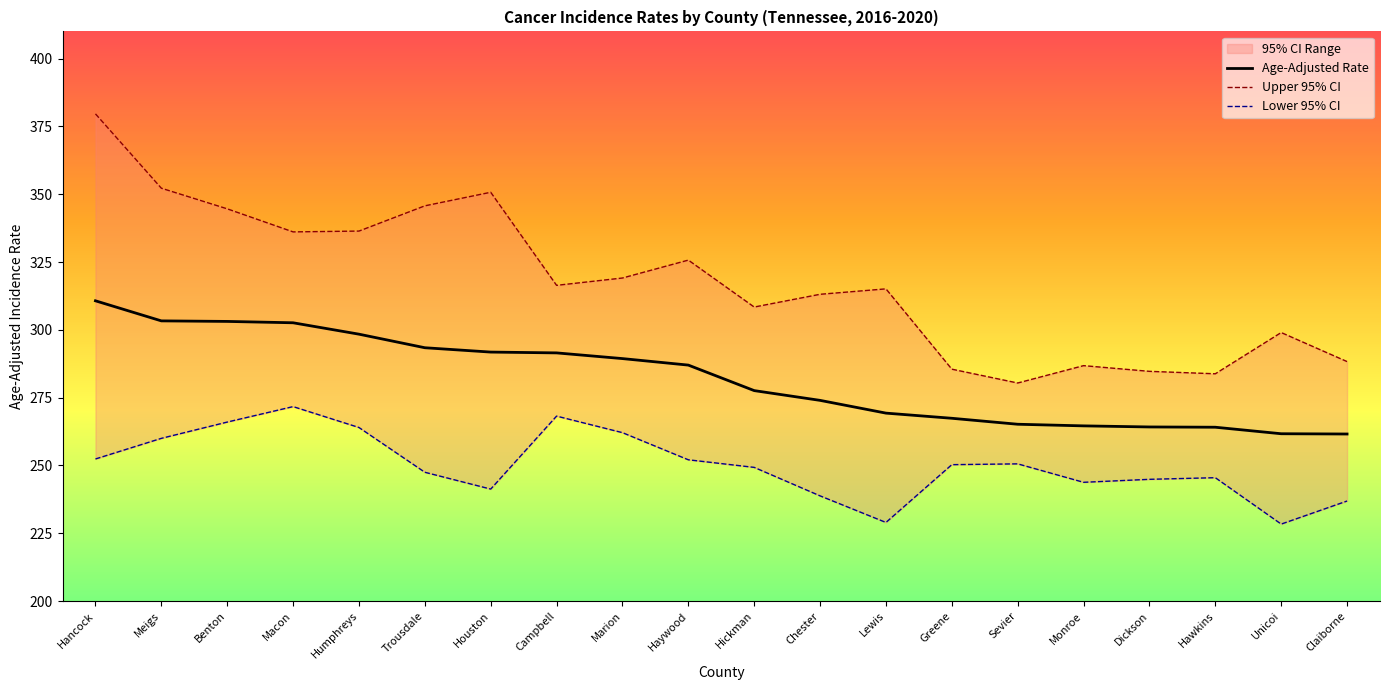

Reading left to right, list all the values displayed in this chart.

Age-Adjusted Rate: Hancock=310.7	Meigs=303.3	Benton=303.1	Macon=302.6	Humphreys=298.4	Trousdale=293.4	Houston=291.8	Campbell=291.5	Marion=289.4	Haywood=287.0	Hickman=277.6	Chester=274.0	Lewis=269.3	Greene=267.4	Sevier=265.2	Monroe=264.6	Dickson=264.2	Hawkins=264.1	Unicoi=261.7	Claiborne=261.6
Upper 95% CI: Hancock=379.6	Meigs=352.2	Benton=344.6	Macon=336.1	Humphreys=336.4	Trousdale=345.7	Houston=350.7	Campbell=316.4	Marion=319.1	Haywood=325.7	Hickman=308.4	Chester=313.1	Lewis=315.1	Greene=285.5	Sevier=280.4	Monroe=286.8	Dickson=284.7	Hawkins=283.8	Unicoi=299.0	Claiborne=288.3
Lower 95% CI: Hancock=252.4	Meigs=260.0	Benton=266.0	Macon=271.7	Humphreys=264.0	Trousdale=247.5	Houston=241.3	Campbell=268.2	Marion=262.1	Haywood=252.1	Hickman=249.3	Chester=238.8	Lewis=229.0	Greene=250.3	Sevier=250.6	Monroe=243.8	Dickson=244.9	Hawkins=245.5	Unicoi=228.4	Claiborne=236.9